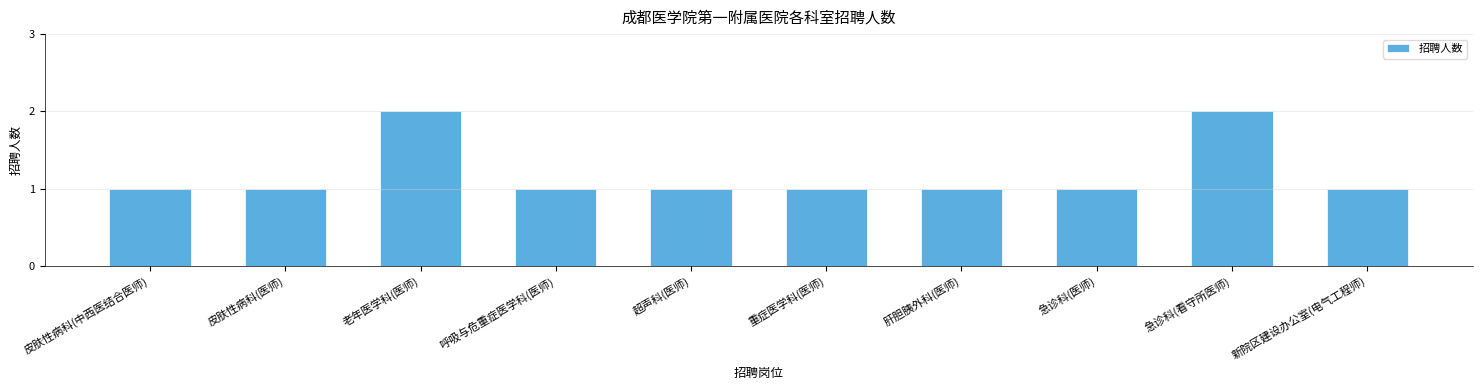

What is the label of the 5th bar from the right?

重症医学科(医师)